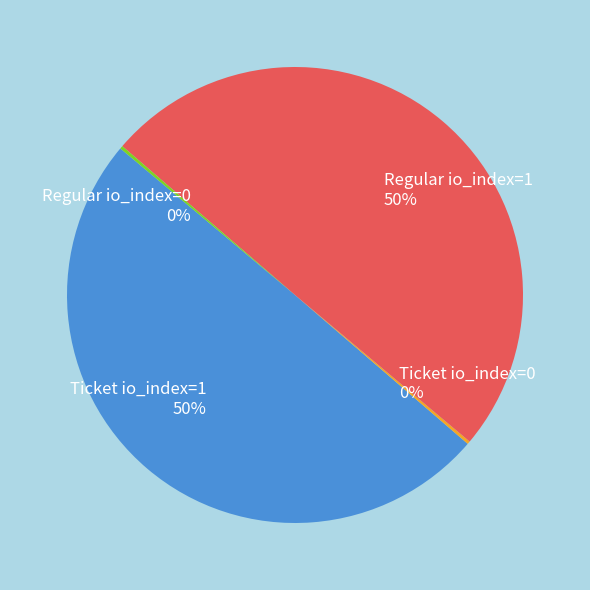

What is the ratio of the value at Ticket io_index=1 to the value at Regular io_index=1?

1.0